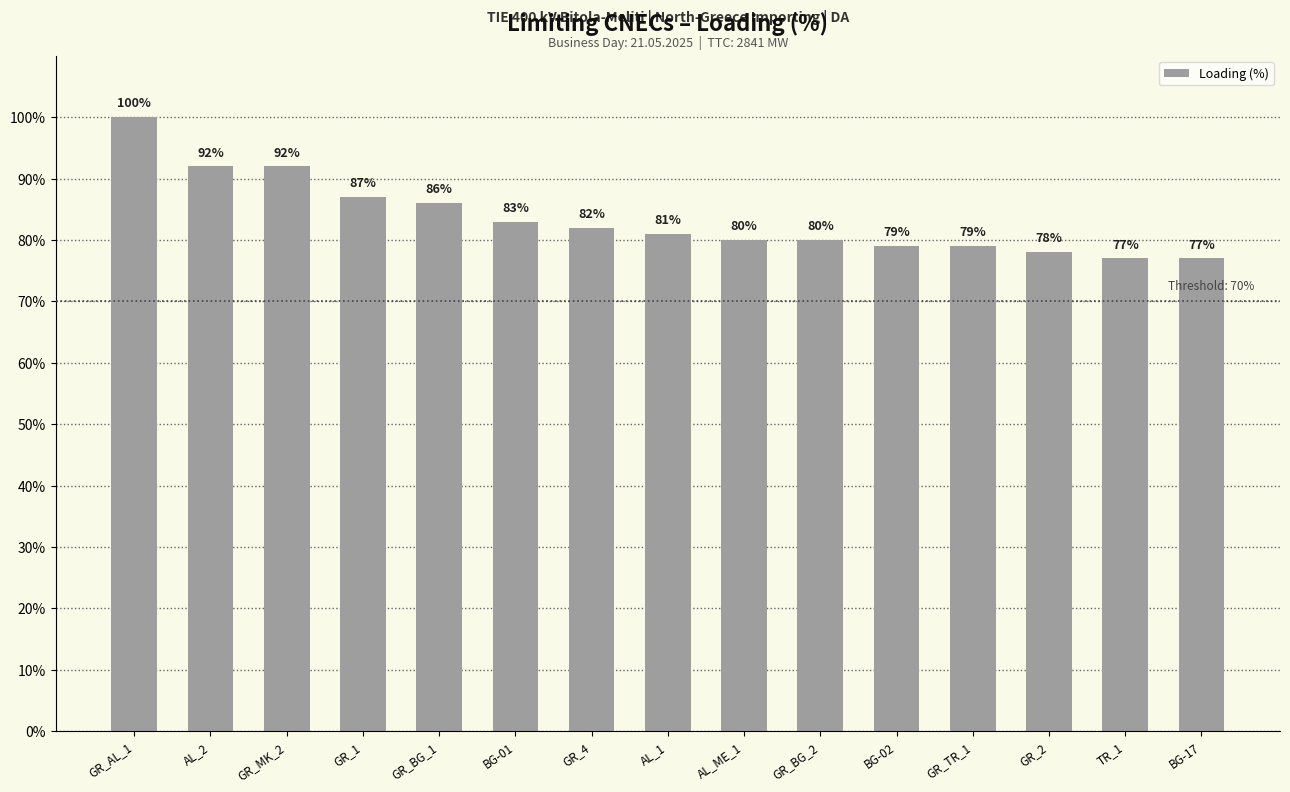

The value at GR_BG_2 is 113. True or false?

False